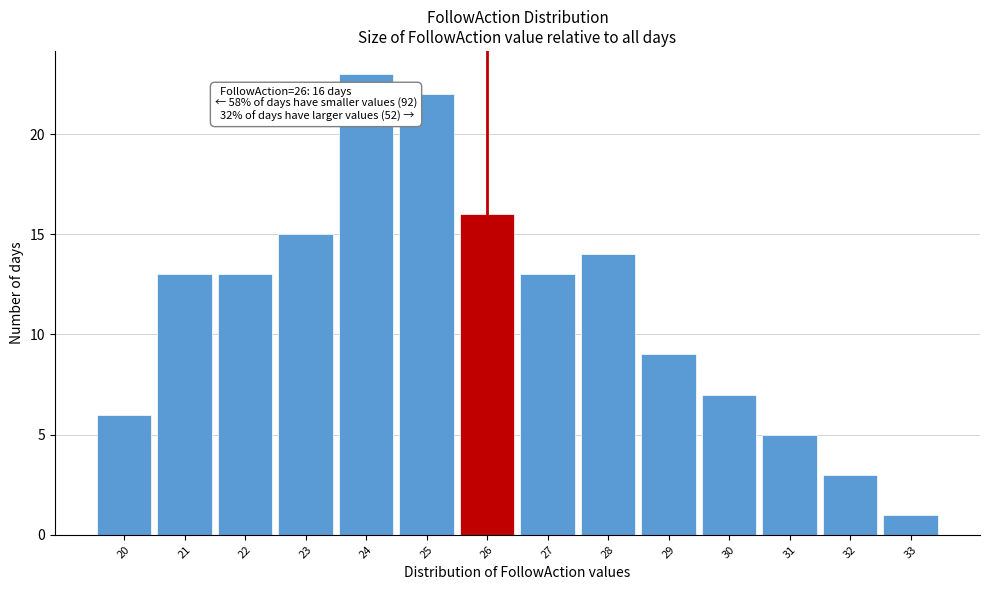

Over which range of the x-axis is the bar tallest?

23.5 to 24.5